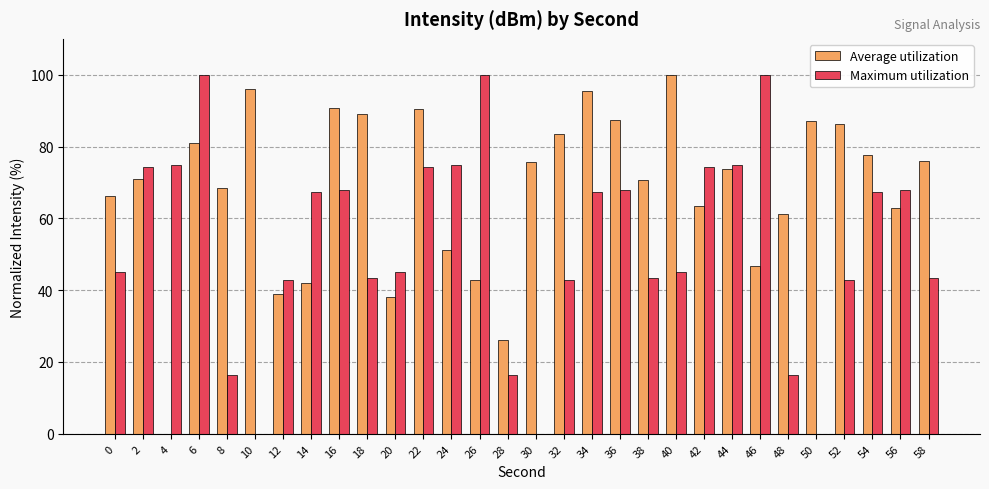

How many data points does each series have?

30